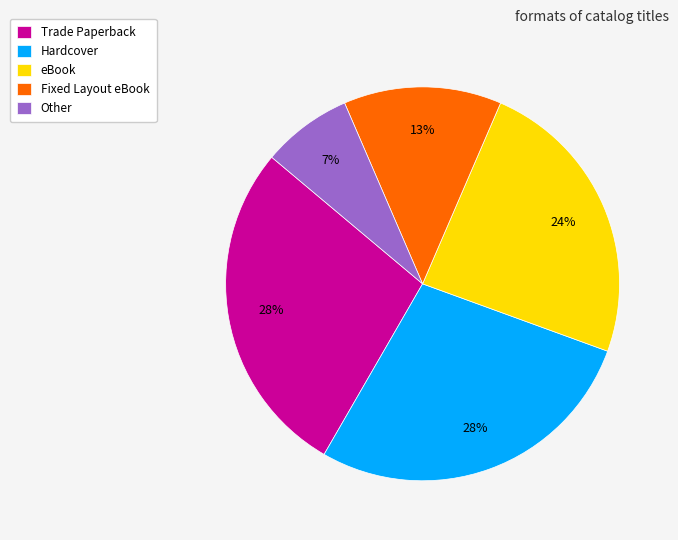

What is the ratio of the value at Trade Paperback to the value at eBook?

1.2